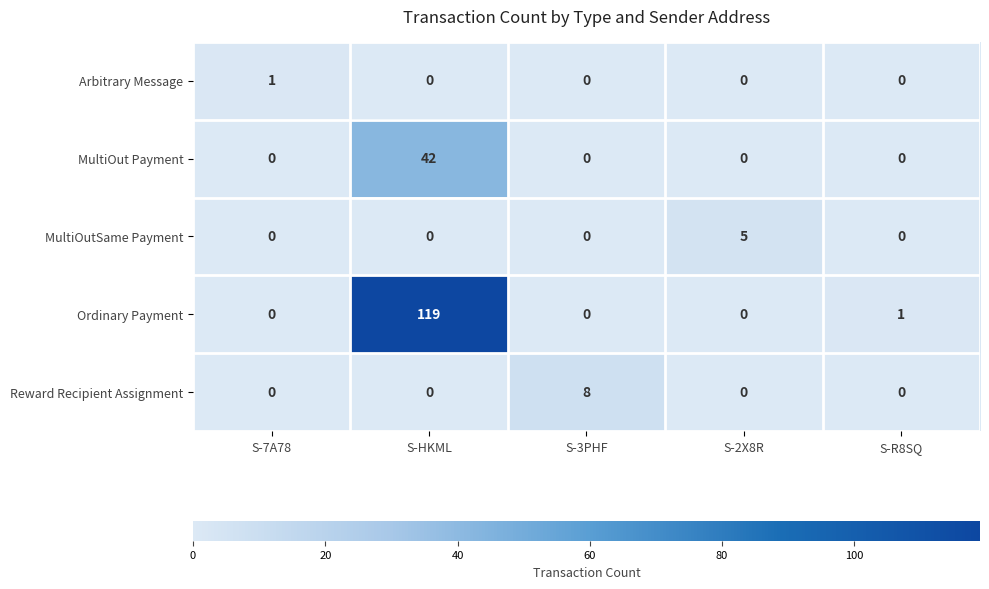

List the series in order of their peak value, lowest first.

Arbitrary Message, MultiOutSame Payment, Reward Recipient Assignment, MultiOut Payment, Ordinary Payment